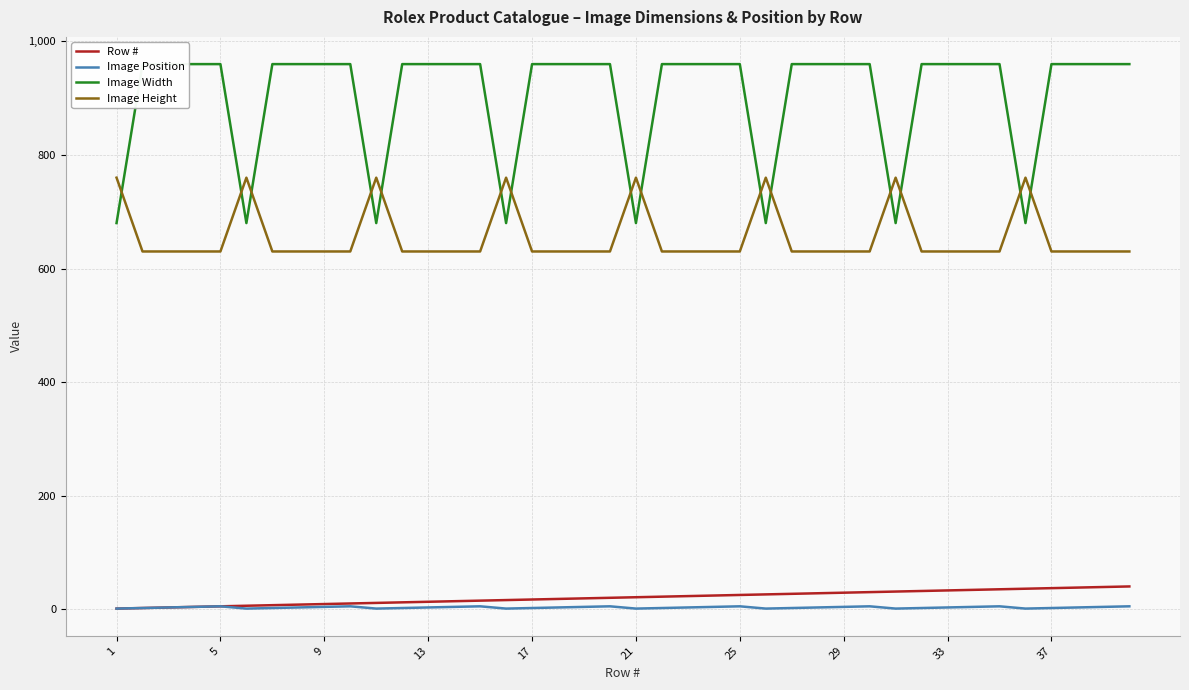

What is the average value of the Image Width series?

904